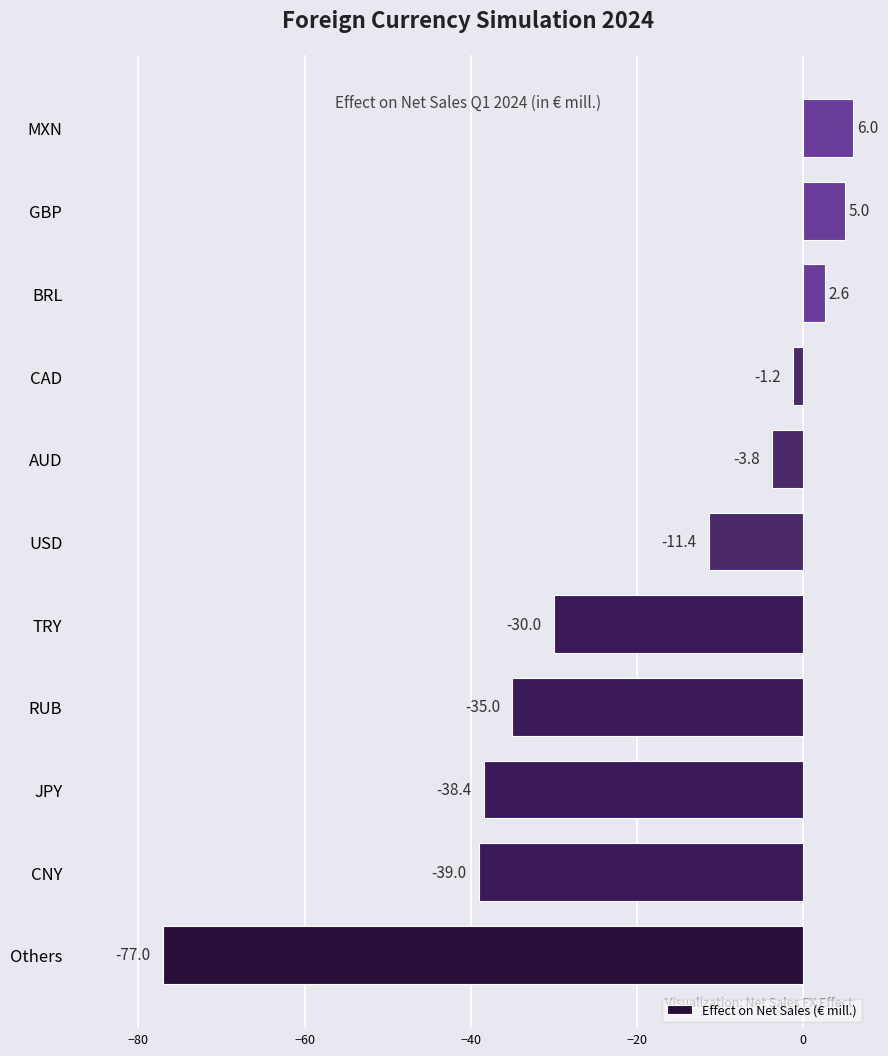

Is it true that the value at BRL is 2.6?

True